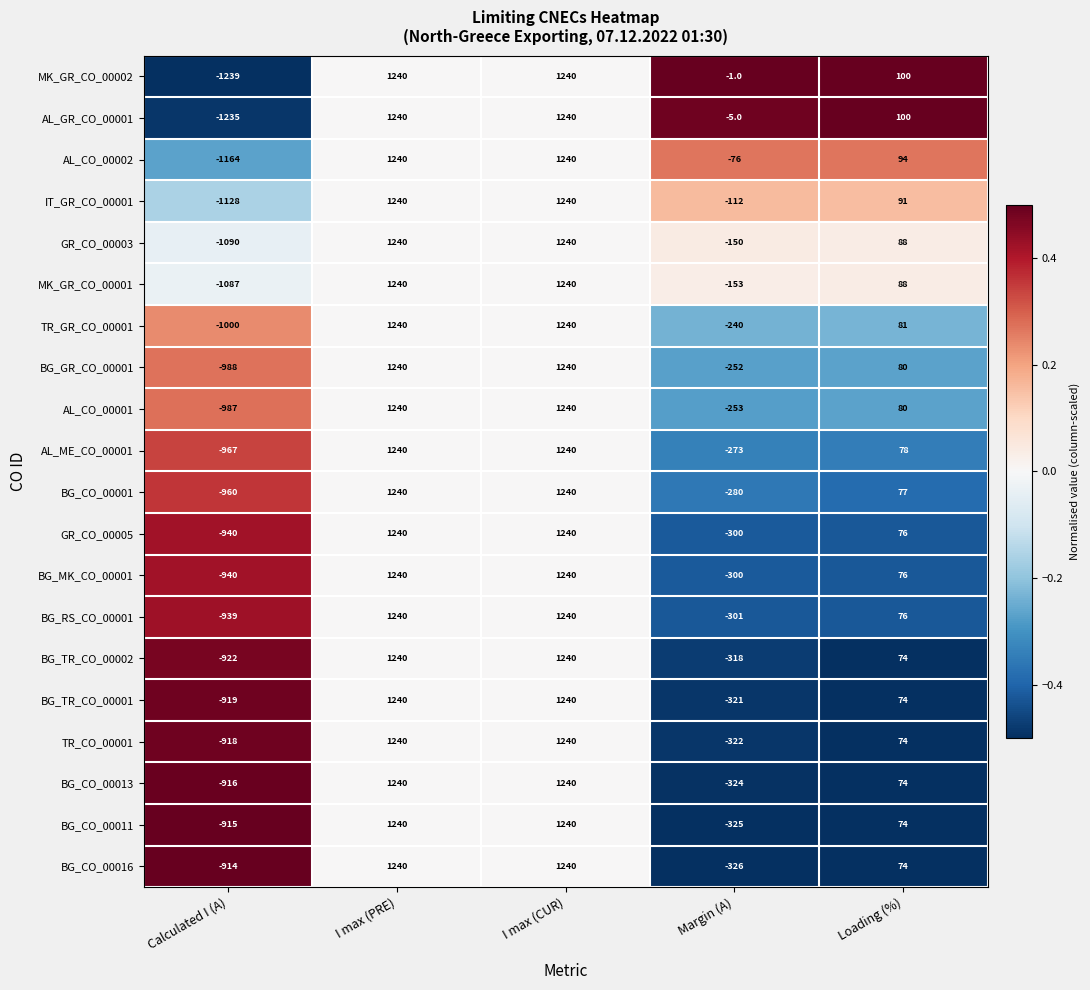

How many BG_CO_00016 values are between -326 and 1240?

4